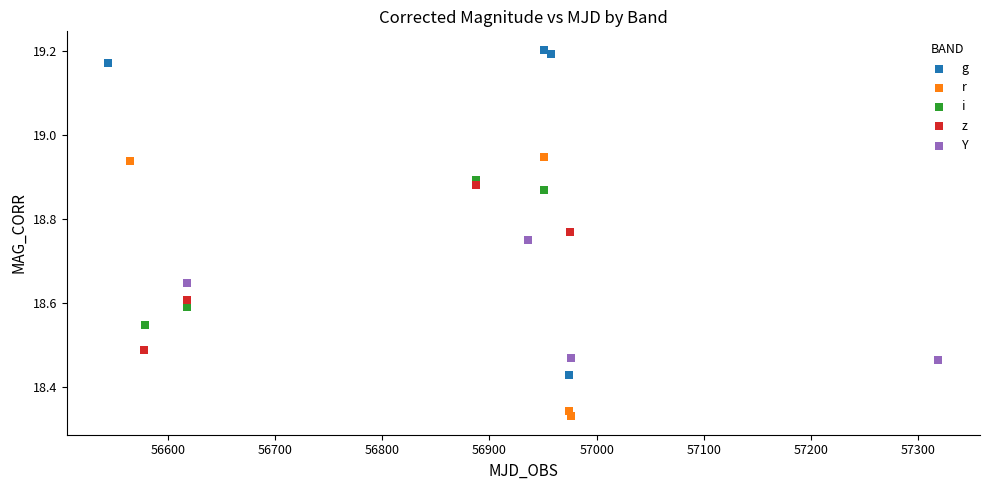

Which series contains the lowest Y value?

r